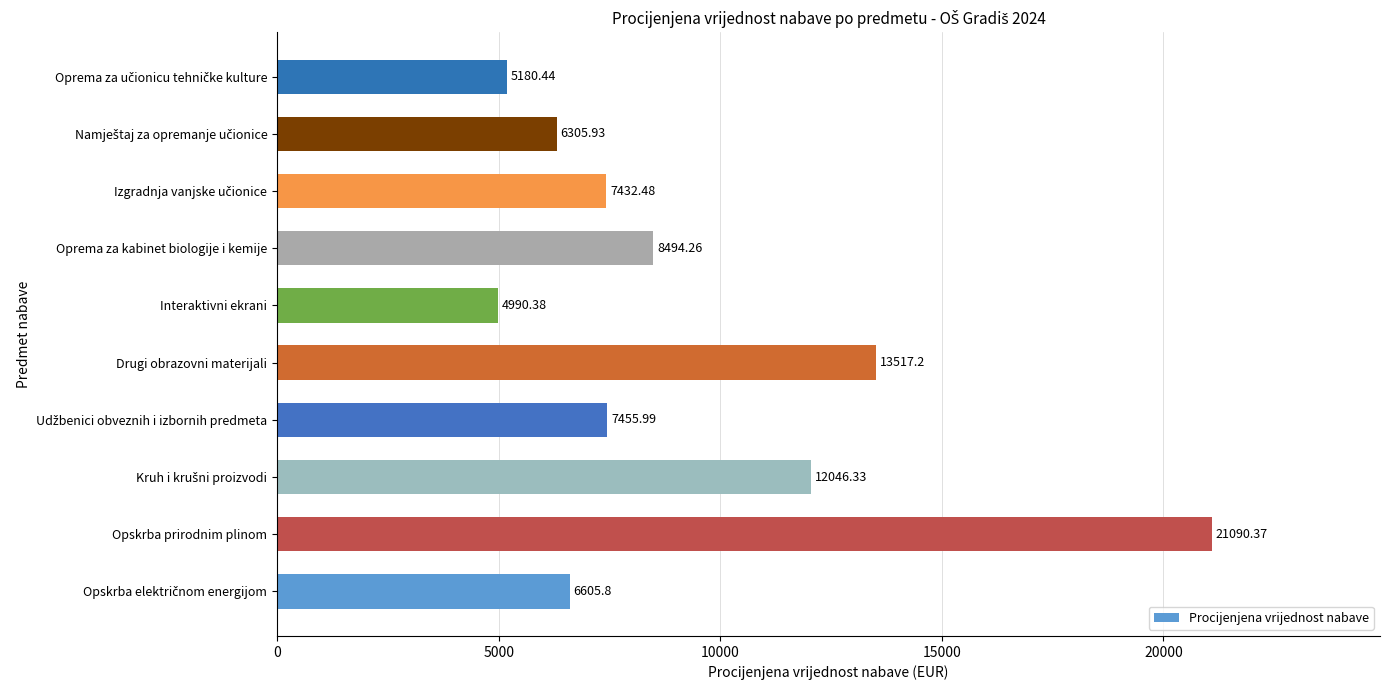

Which has a higher value, Interaktivni ekrani or Oprema za kabinet biologije i kemije?

Oprema za kabinet biologije i kemije